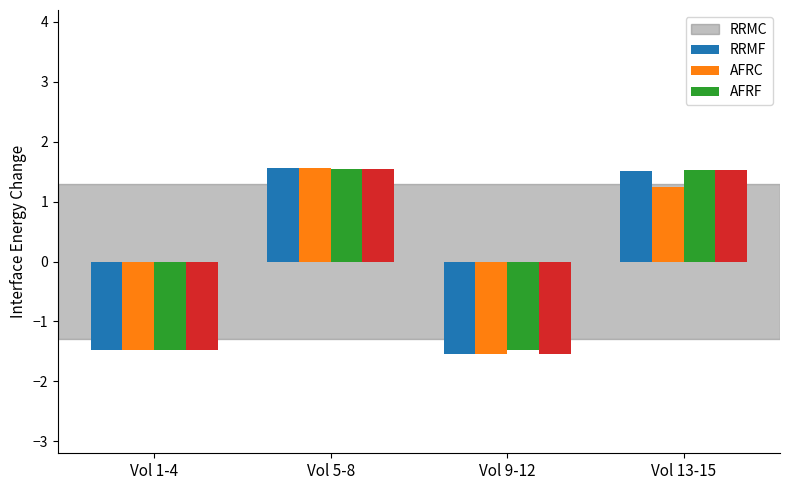

Reading left to right, what are all the values shown in this chart?

RRMC: -1.5	1.6	-1.5	1.5
RRMF: -1.5	1.6	-1.5	1.2
AFRC: -1.5	1.5	-1.5	1.5
AFRF: -1.5	1.5	-1.5	1.5